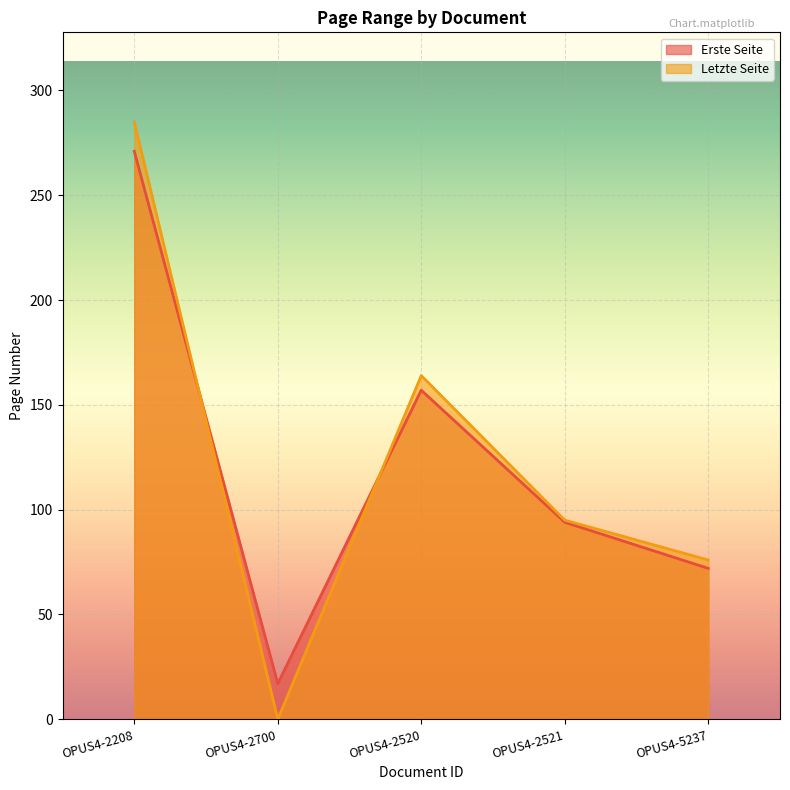

At which category does Erste Seite reach its first local valley?

OPUS4-2700